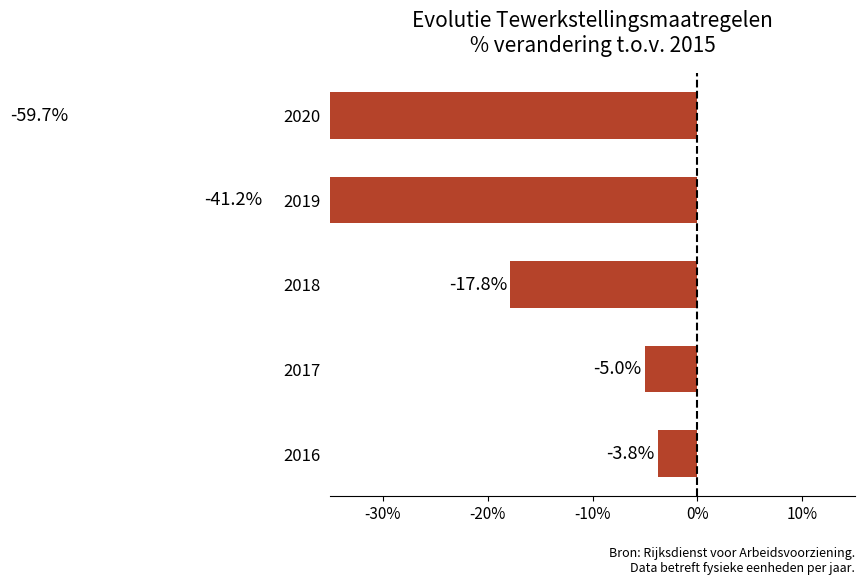

What is the greatest value displayed?

-3.8